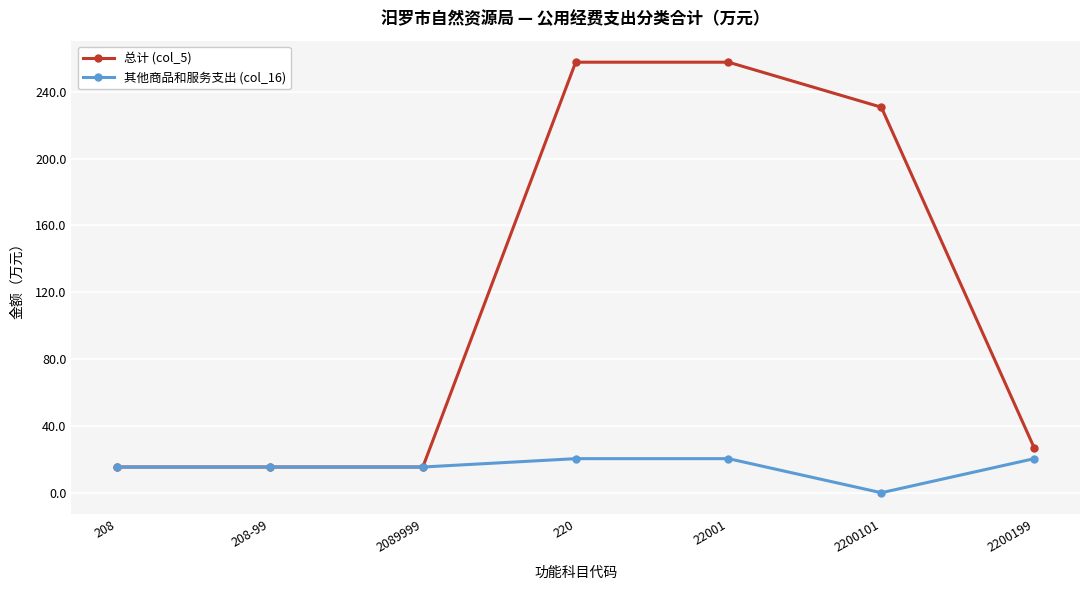

True or false: 总计 (col_5) has a value of 4.8 at 2089999.

False